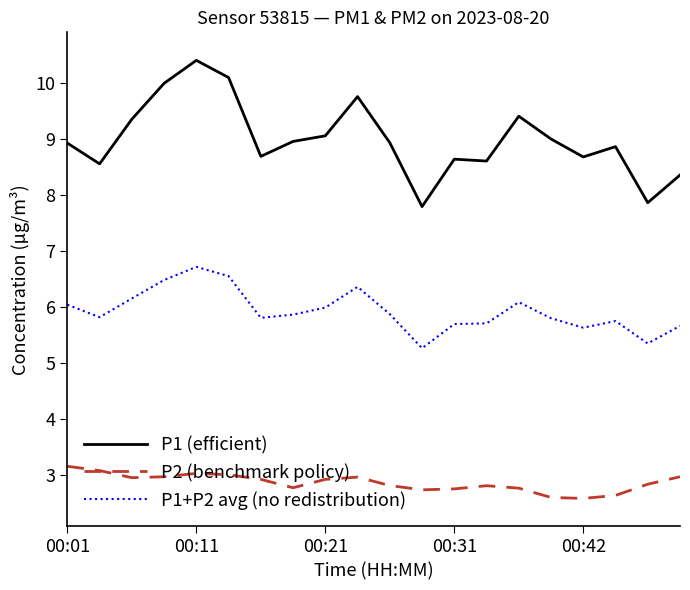

List the series in order of their overall mean, highest first.

P1 (efficient), P1+P2 avg (no redistribution), P2 (benchmark policy)